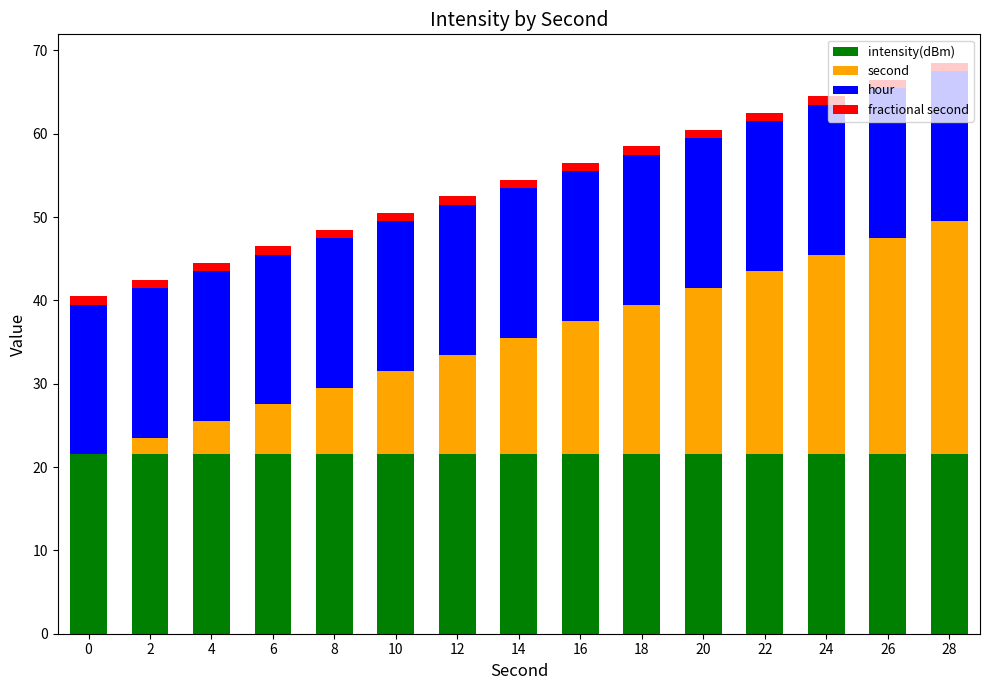

Are the bars grouped side by side (vs. stacked)?

No